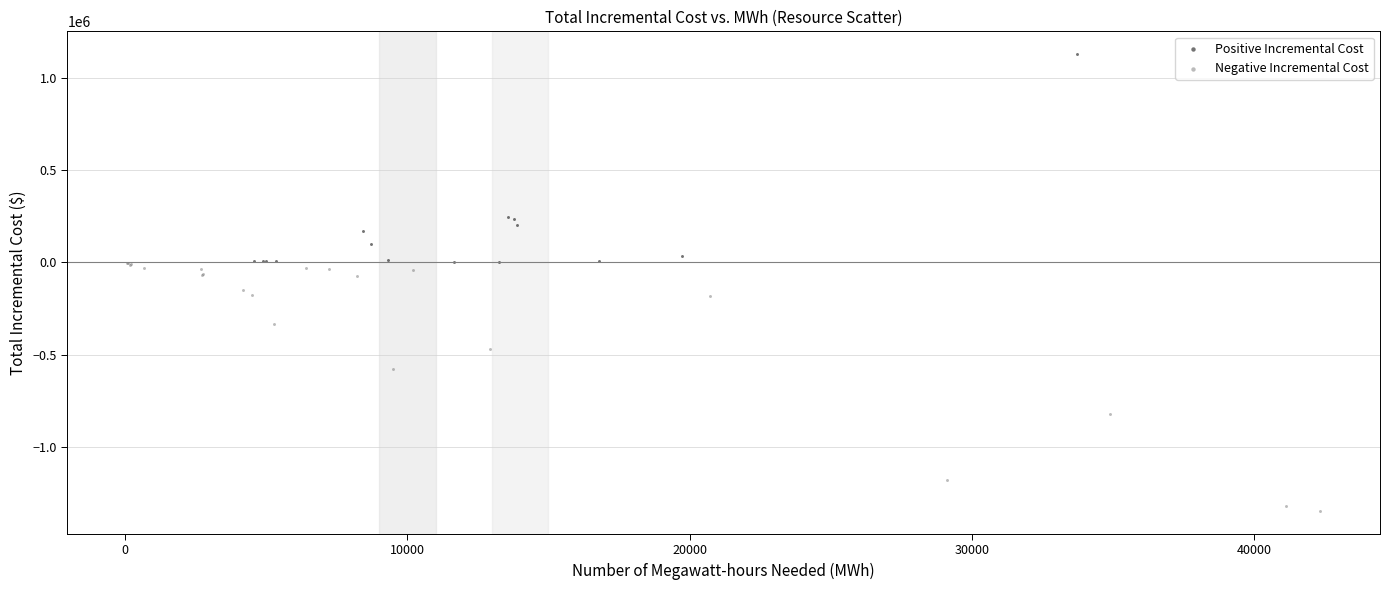

Which series has the largest Y range (max minus min)?

Negative Incremental Cost